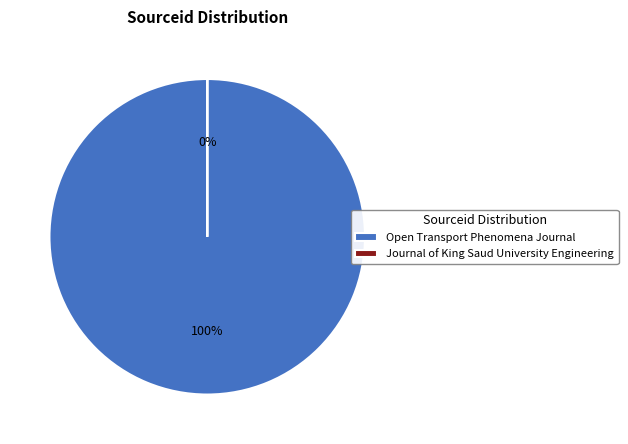

Is it true that Open Transport Phenomena Journal is 99% of the pie?

False